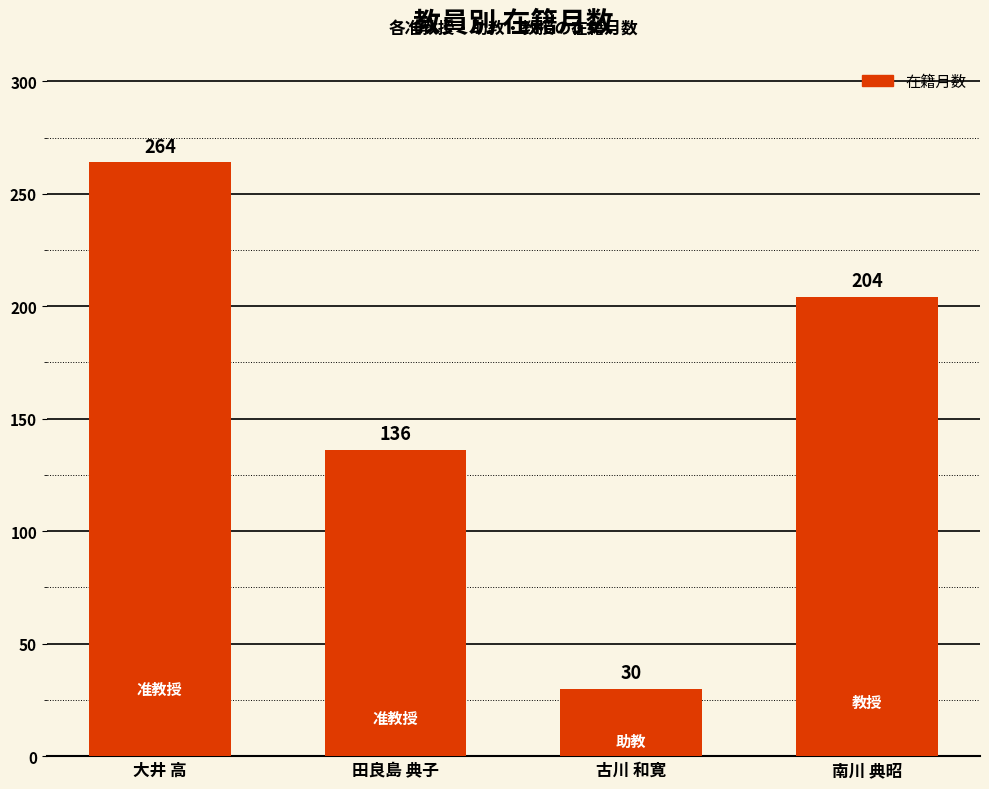

Reading left to right, list all the values displayed in this chart.

264	136	30	204